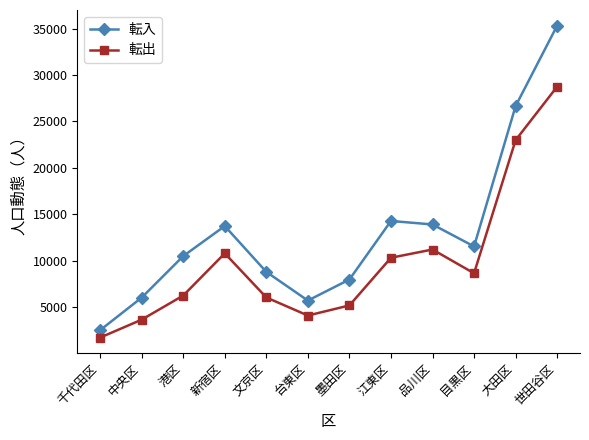

Which series has the widest spread of values?

転入